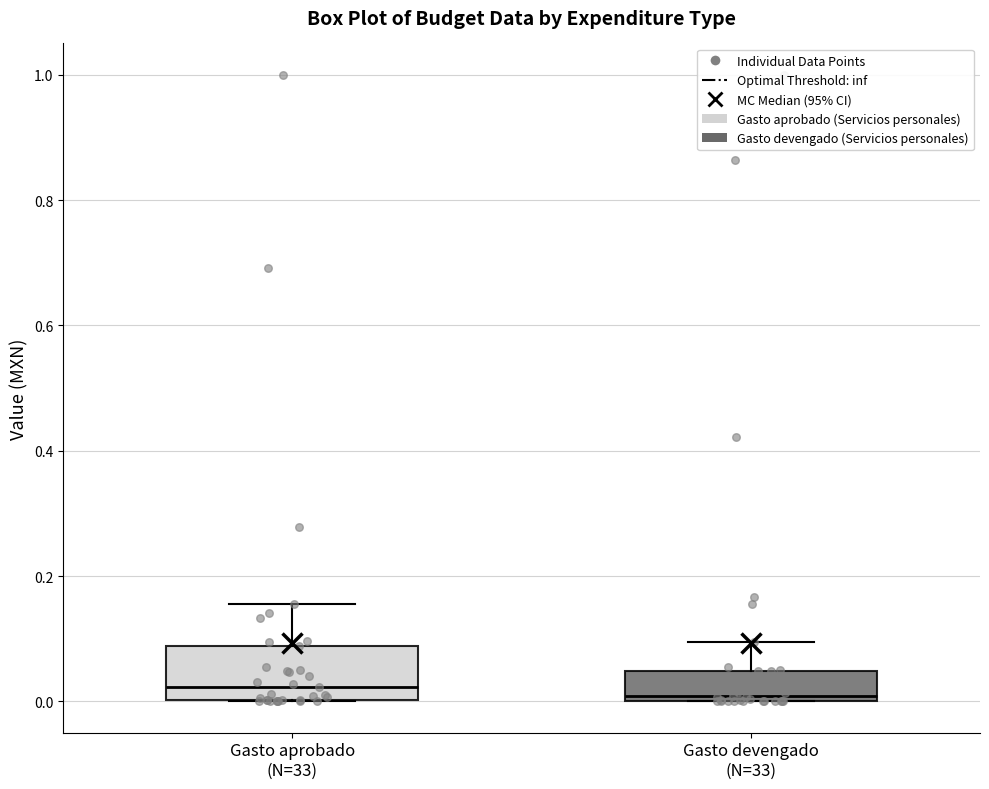

Where does the upper whisker of the box for Gasto devengado (N=33) end on the y-axis? The values are not printed on the chart, so give them approximately, as read against the axis.

0.10